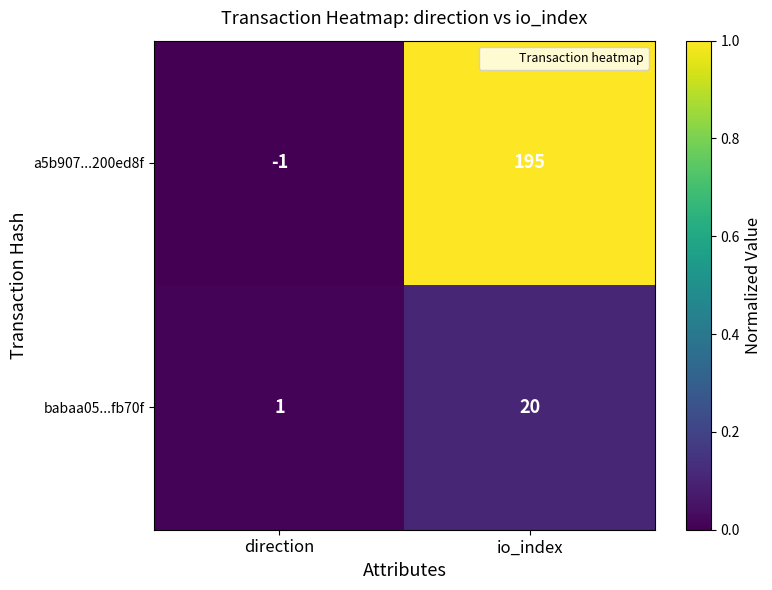

Rank the series by their maximum value, from lowest to highest.

babaa05...fb70f, a5b907...200ed8f